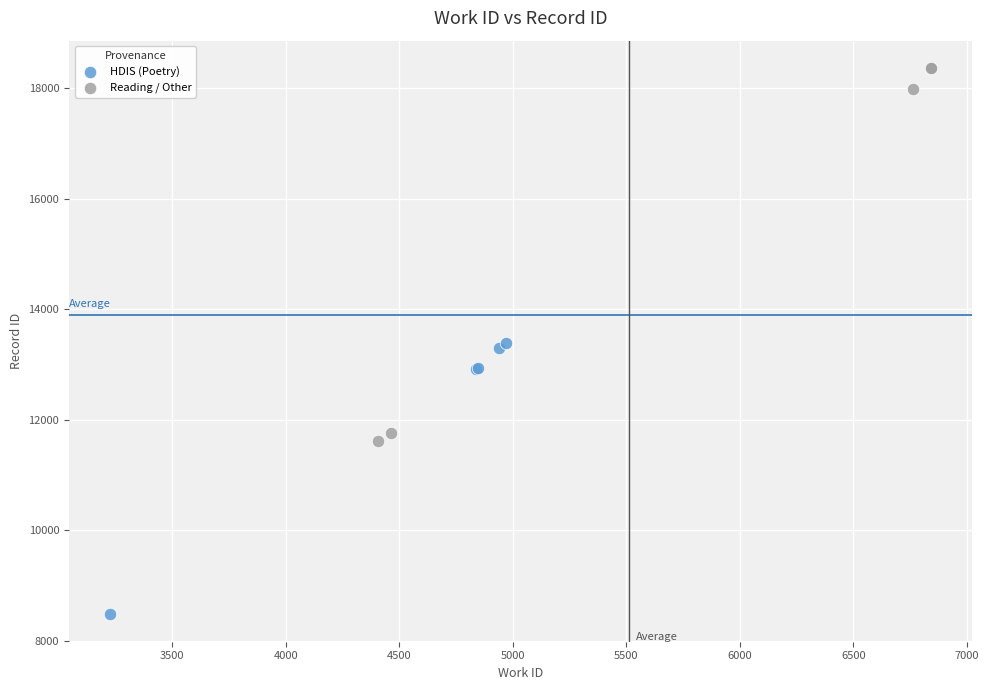

What are all the series names shown in the legend?

HDIS (Poetry), Reading / Other